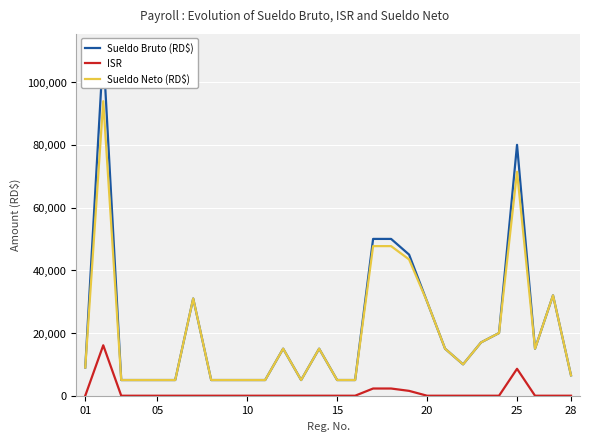

What is the highest value of the Sueldo Neto (RD$) series?

93917.1